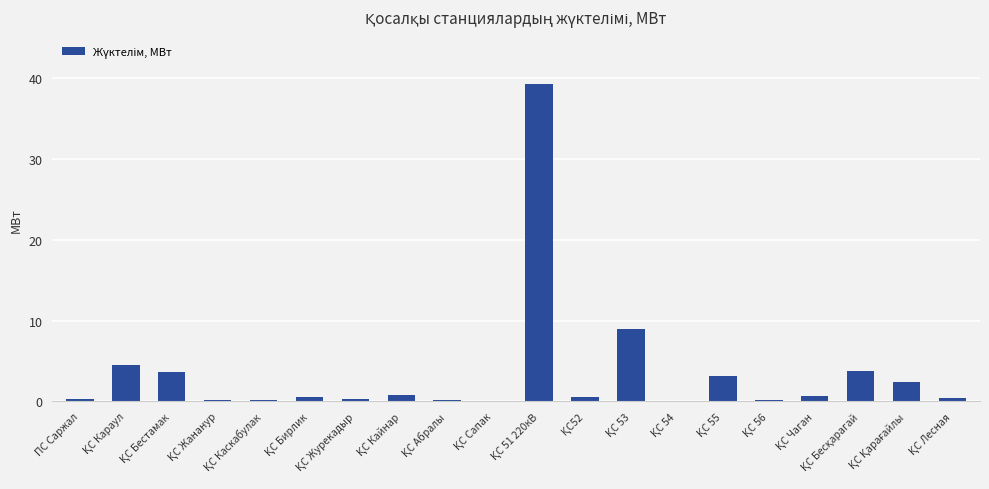

What is the maximum value shown in the chart?

39.2